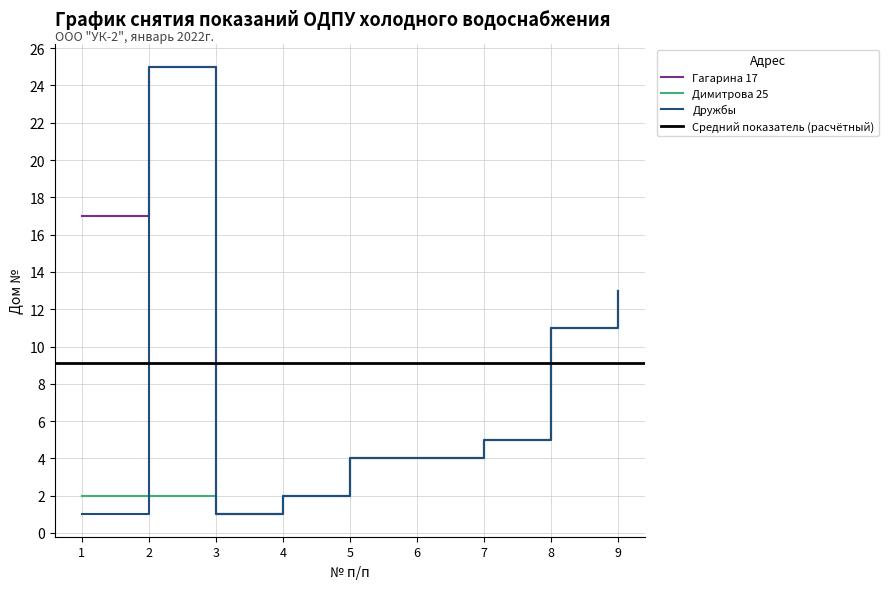

Rank the series by their average value, from lowest to highest.

Димитрова 25, Дружбы, Гагарина 17